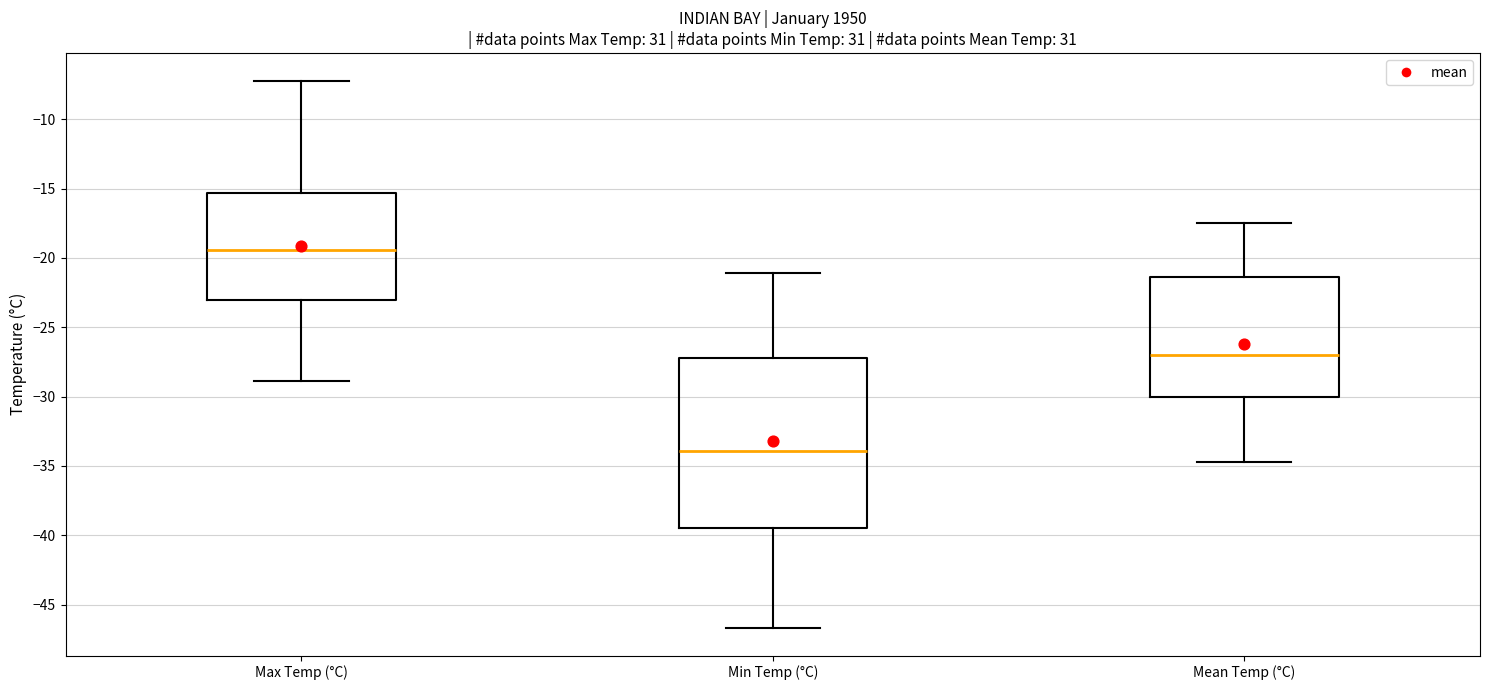

Reading left to right, transcribe this box plot: for each box, give where its median line is, the range the box spans, and where its two whiskers end, as read against the y-axis. The values are not printed on the chart, so give them approximately, as read against the axis.

Max Temp (°C): median -19.5, box -23.0 to -15.5, whiskers -29.0 to -7.0
Min Temp (°C): median -34.0, box -39.5 to -27.0, whiskers -46.5 to -21.0
Mean Temp (°C): median -27.0, box -30.0 to -21.5, whiskers -34.5 to -17.5